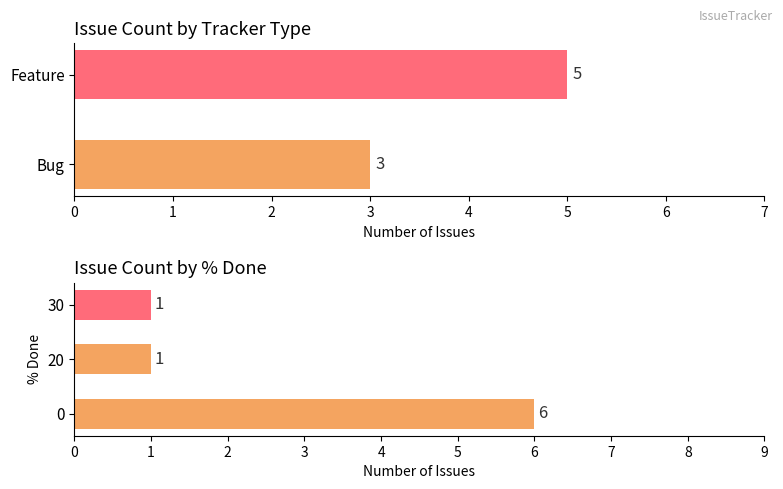

What is the smallest value displayed?

1